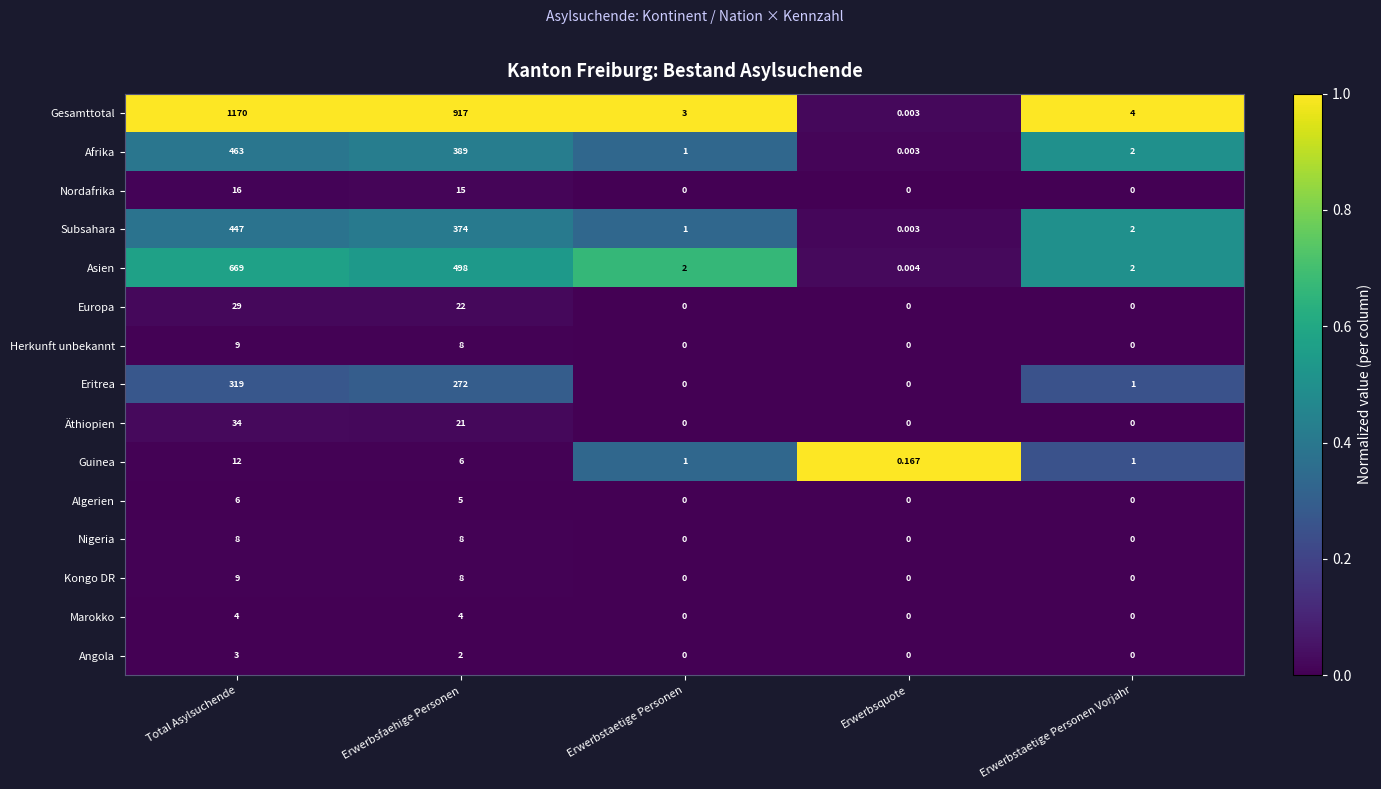

Which series changed the most between Total Asylsuchende and Erwerbsfaehige Personen?

Gesamttotal